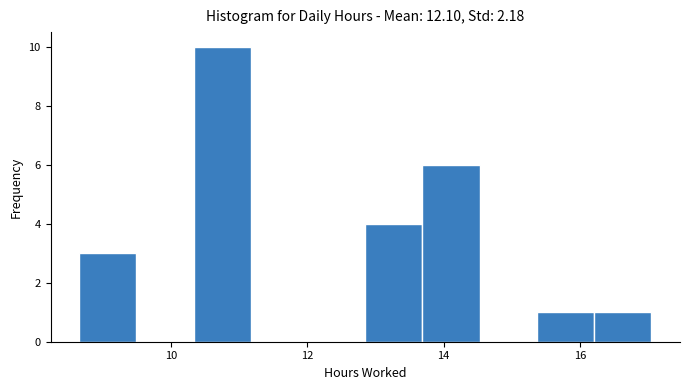

Reading left to right, transcribe this chart: for each bar, give the range it covers on the x-axis and its height. Neither the bar edges nor the heights are printed on the chart, so give them approximately, as read against the axes.

8.6 to 9.4: 3
9.4 to 10.4: 0
10.4 to 11.2: 10
11.2 to 12.0: 0
12.0 to 12.8: 0
12.8 to 13.6: 4
13.6 to 14.6: 6
14.6 to 15.4: 0
15.4 to 16.2: 1
16.2 to 17.0: 1